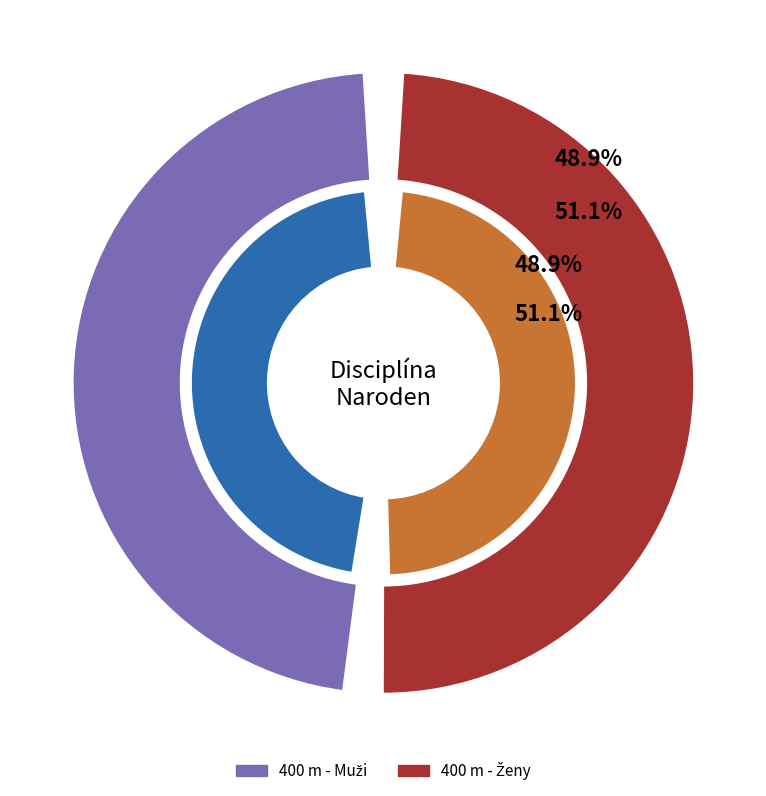

The 400 m - Muži slice represents 37% of the pie. True or false?

False